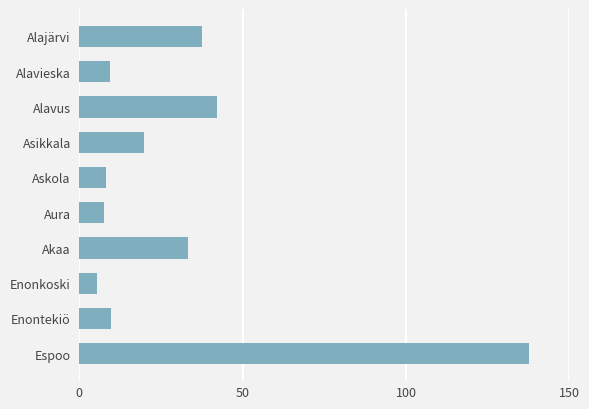

What is the label of the 3rd bar from the bottom?

Enonkoski